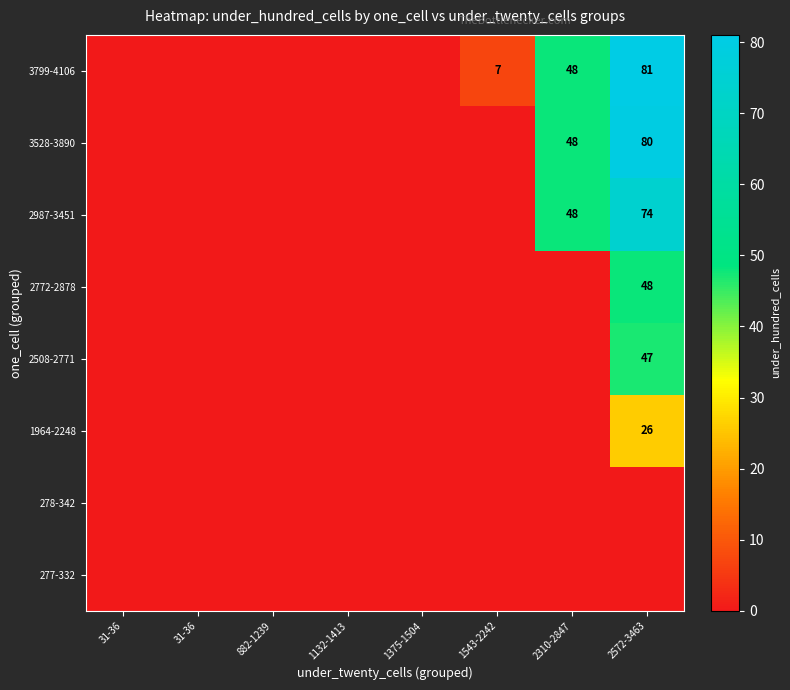

What is the sum of all 1964-2248 values?

26